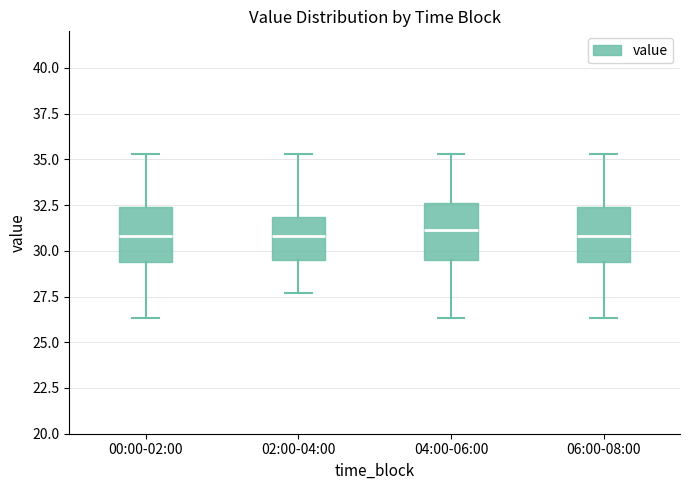

Where does the upper whisker of the box for 02:00-04:00 end on the y-axis? The values are not printed on the chart, so give them approximately, as read against the axis.

35.5